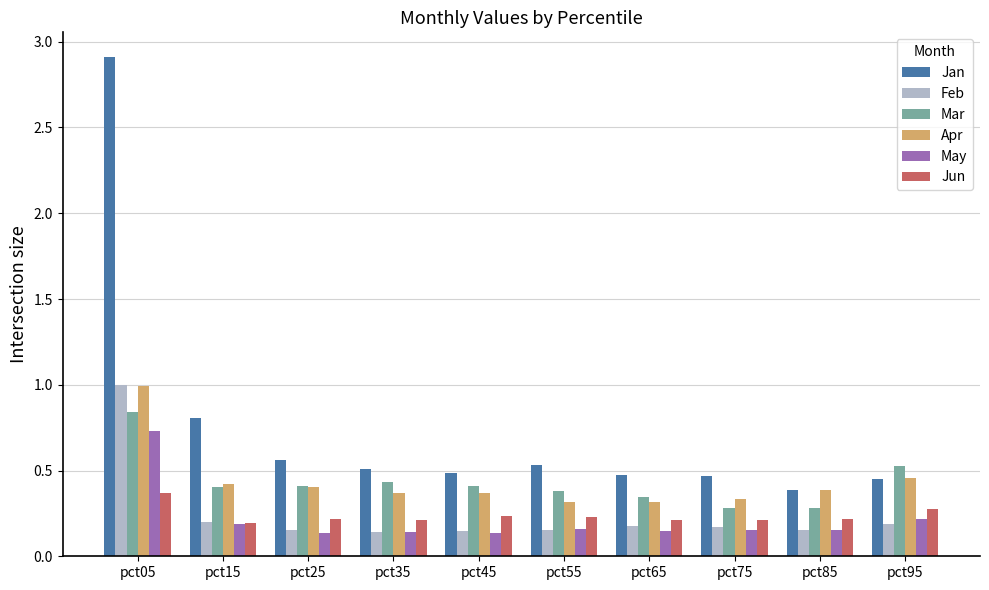

What is the total value across all series at pct45?

1.8